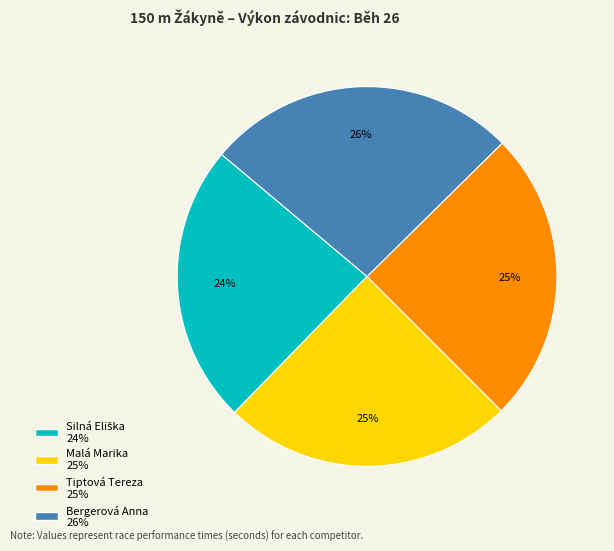

To the nearest percent, what is the average slice percentage?

25%